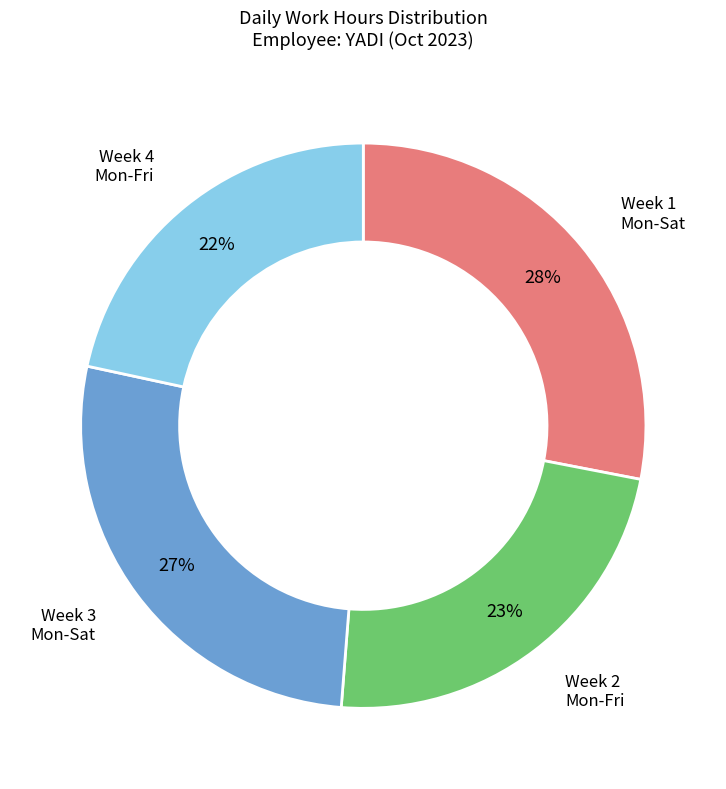

To the nearest percent, what is the average slice percentage?

25%